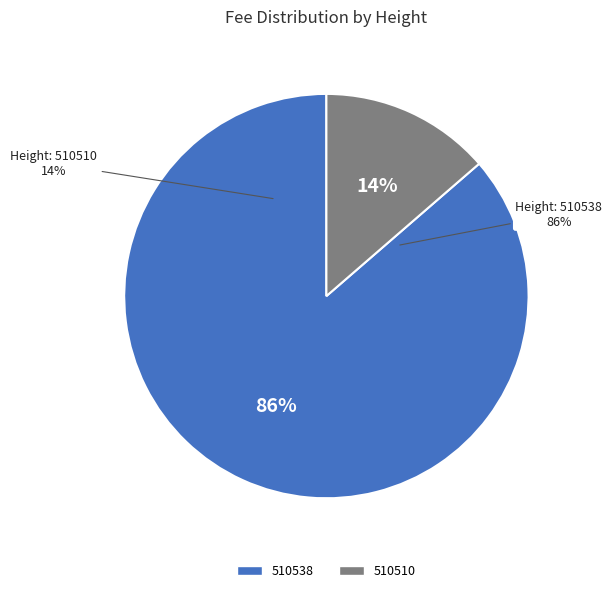

To the nearest percent, what is the average slice percentage?

50%